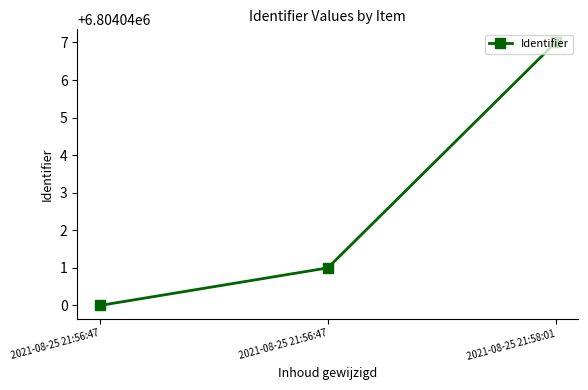

Does the chart display data point markers on the line(s)?

Yes